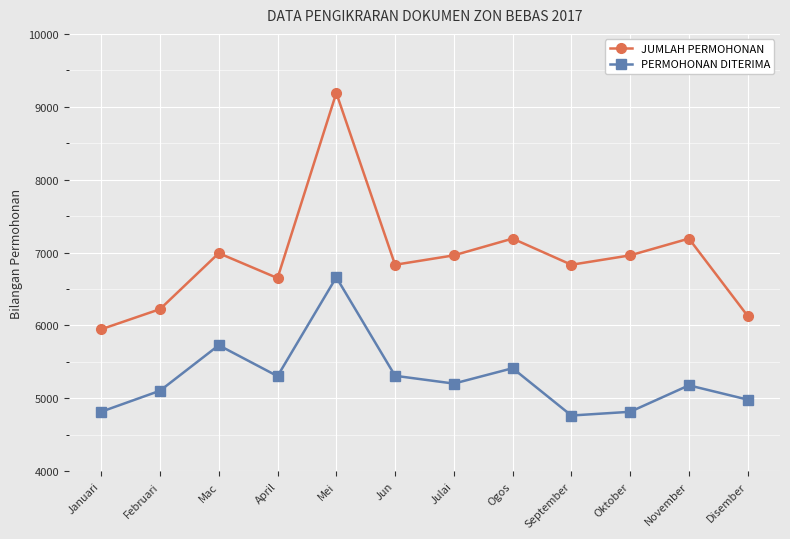

List the series in order of their overall mean, lowest first.

PERMOHONAN DITERIMA, JUMLAH PERMOHONAN